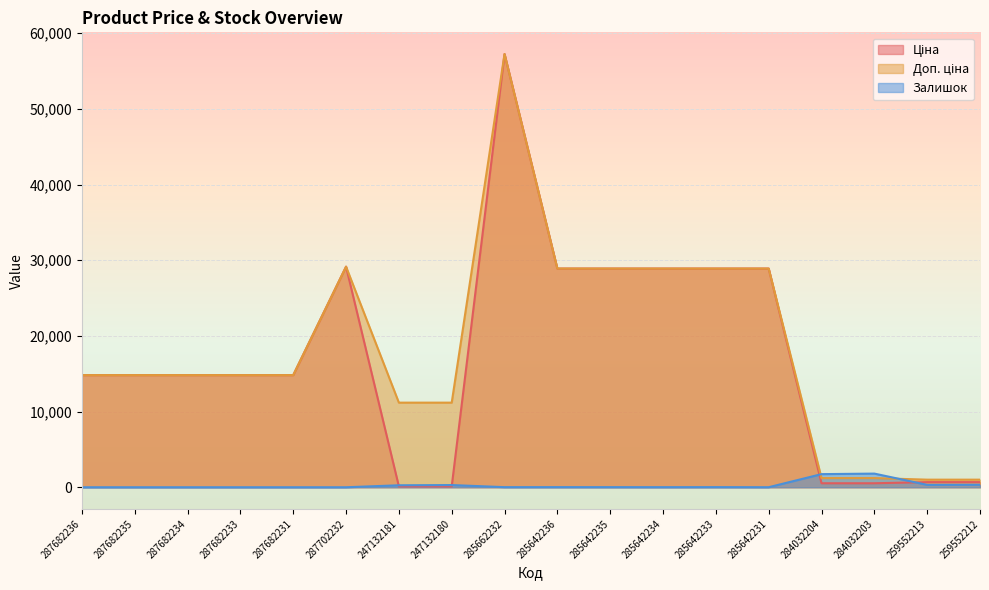

What is the highest value of the Ціна series?

57258.0